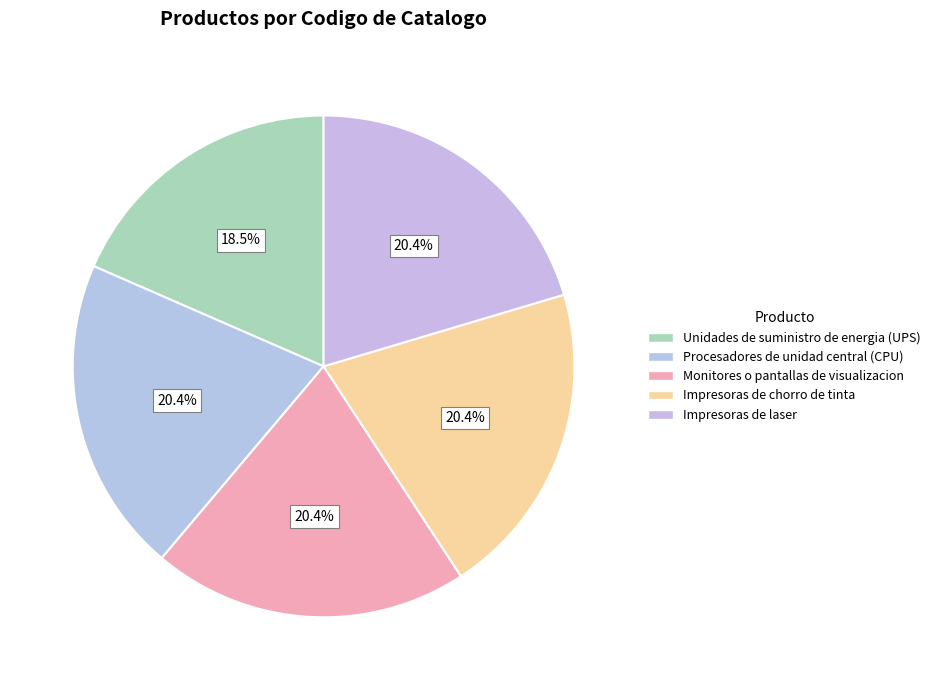

To the nearest percent, what is the combined percentage of Impresoras de chorro de tinta and Monitores o pantallas de visualizacion?

41%